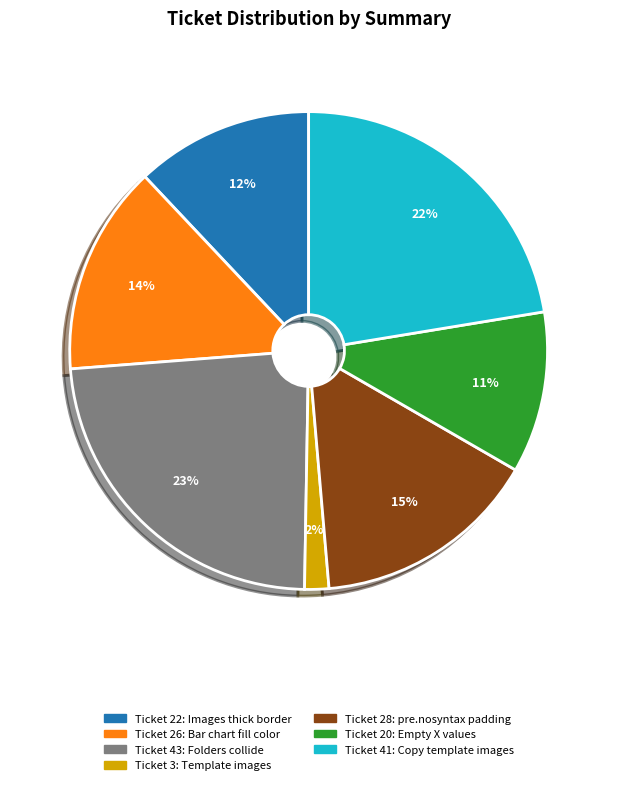

To the nearest percent, what is the average slice percentage?

14%